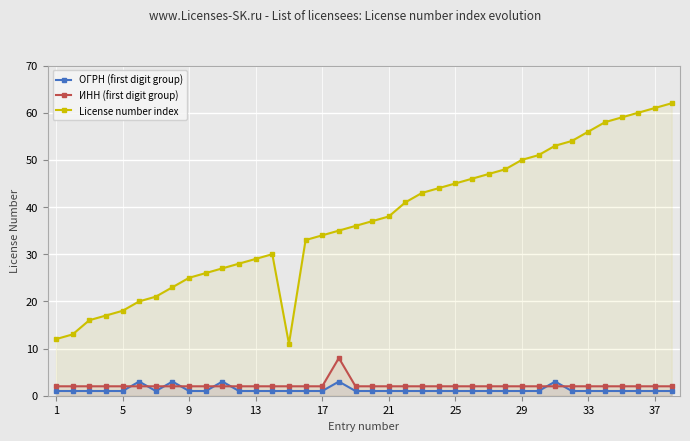

What is the sum of all License number index values?

1407